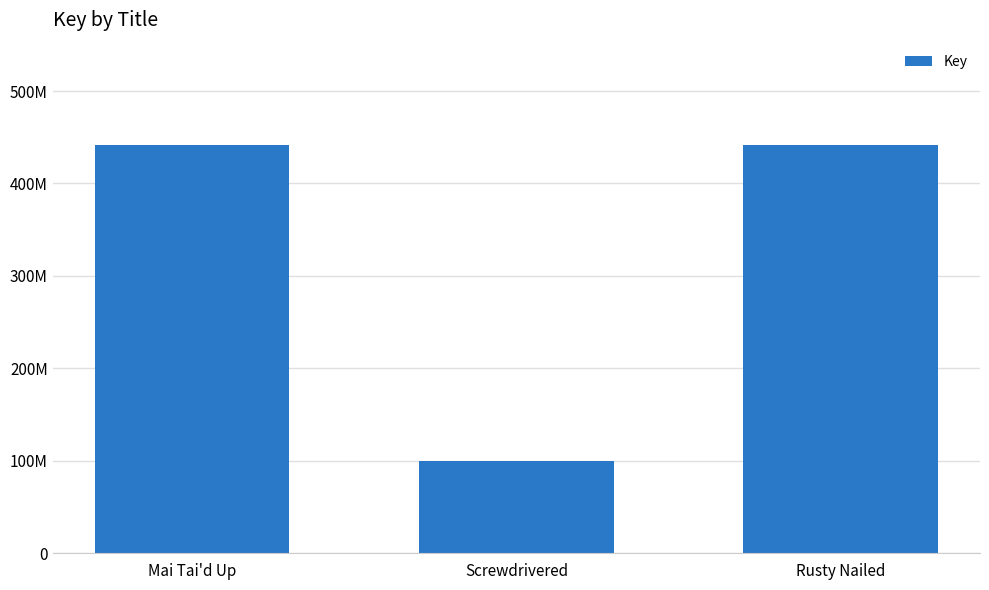

Are the bars grouped side by side (vs. stacked)?

No